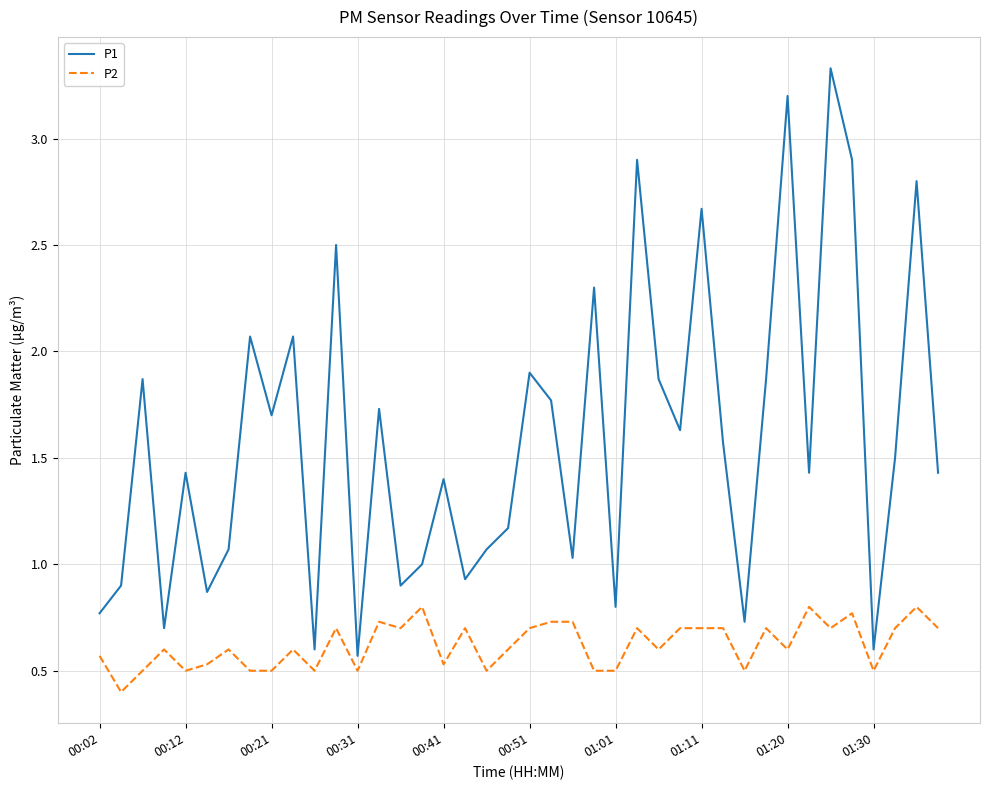

How many lines are shown in the chart?

2